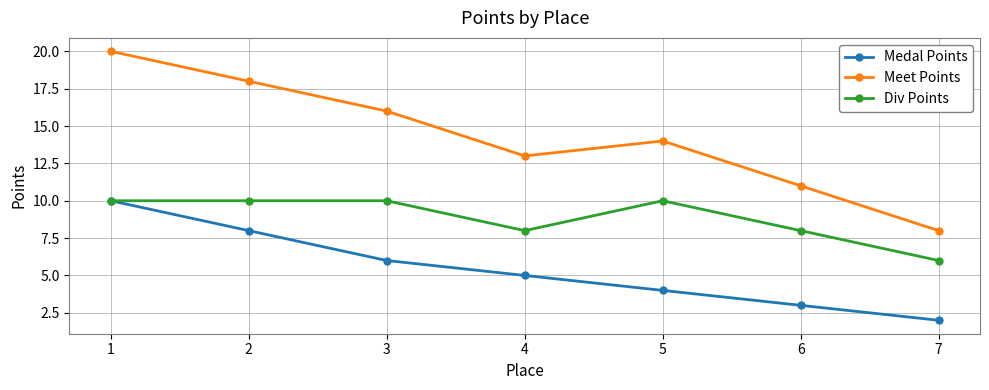

What is the value of the Div Points point at the 2nd from the left?

10